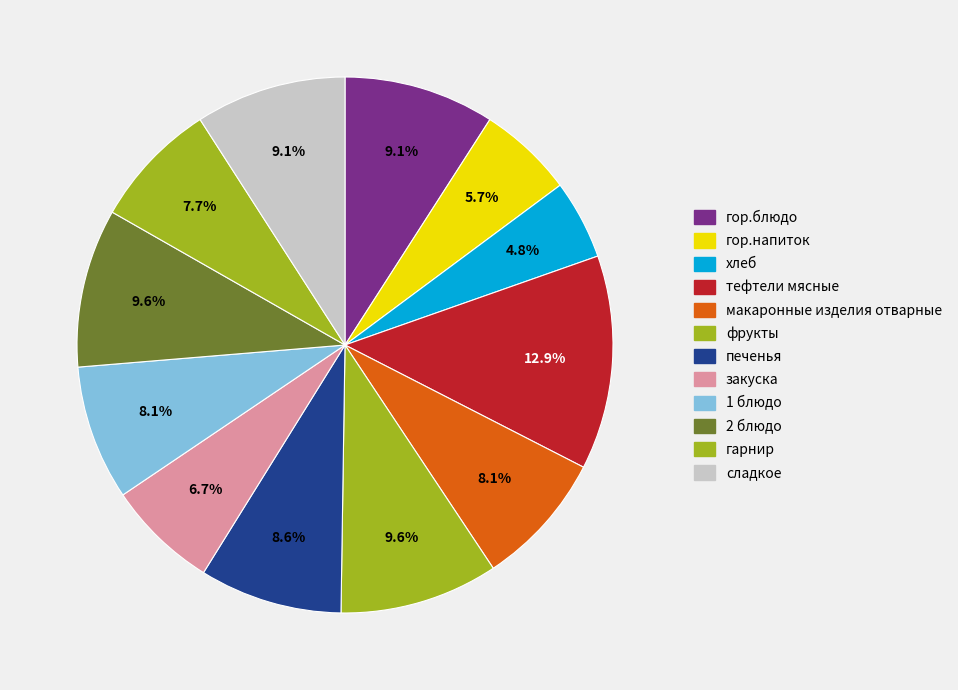

True or false: макаронные изделия отварные accounts for 19% of the total.

False